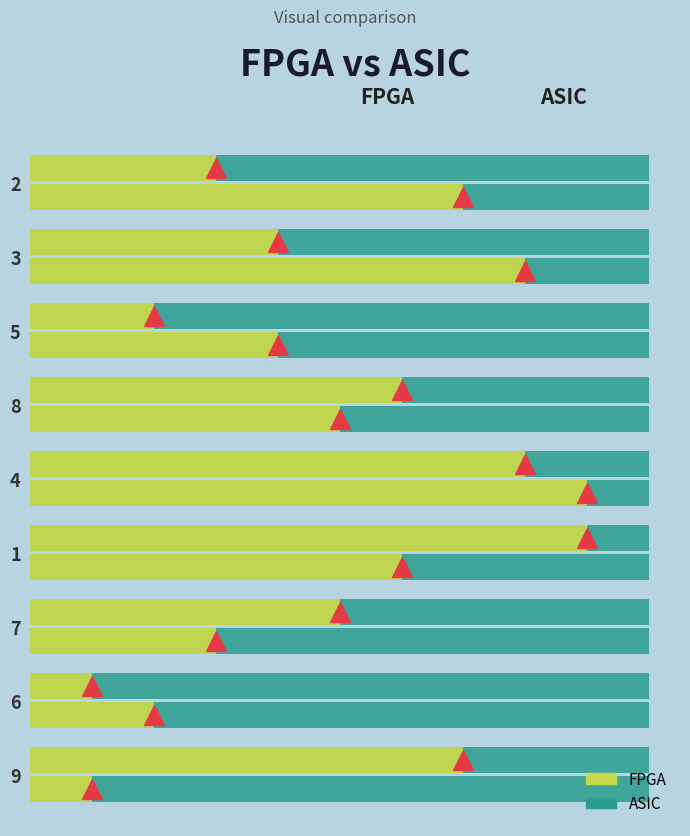

Between 6 and 2, which is larger?

2